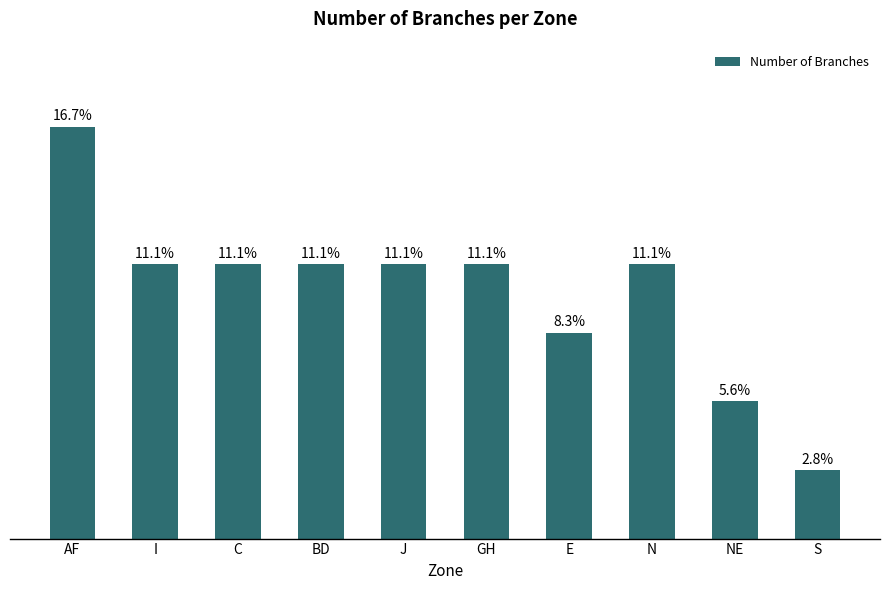

What is the sum of all values?

36